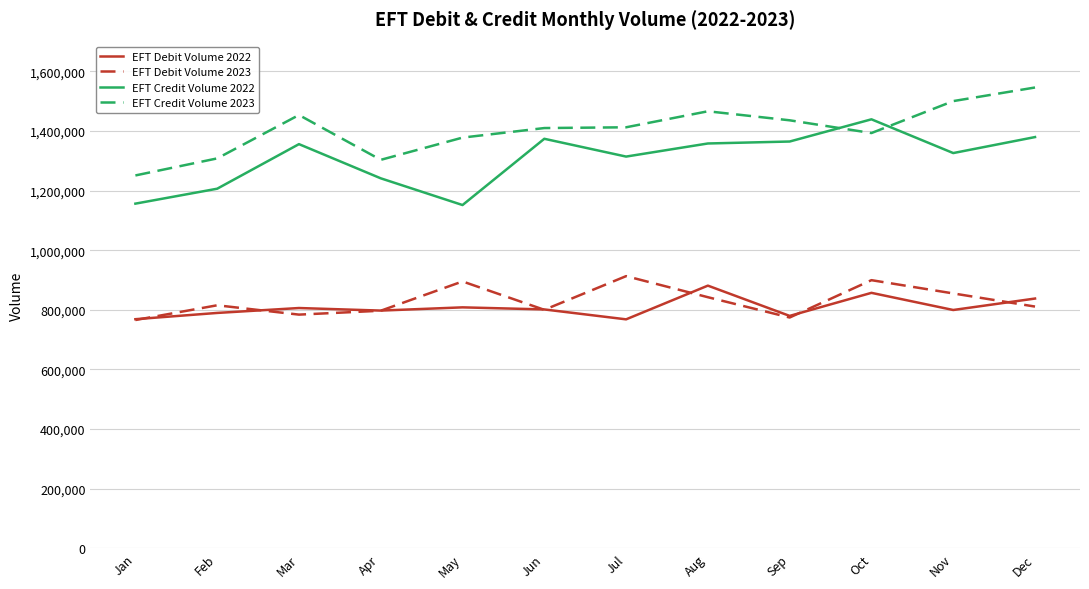

What is the highest value of the EFT Debit Volume 2022 series?

881213